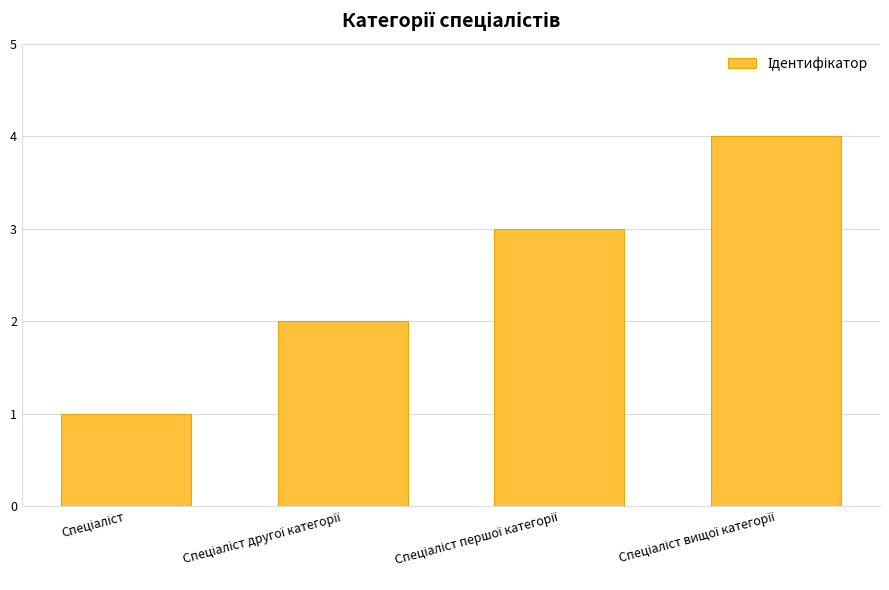

What is the difference between the maximum and minimum values?

3